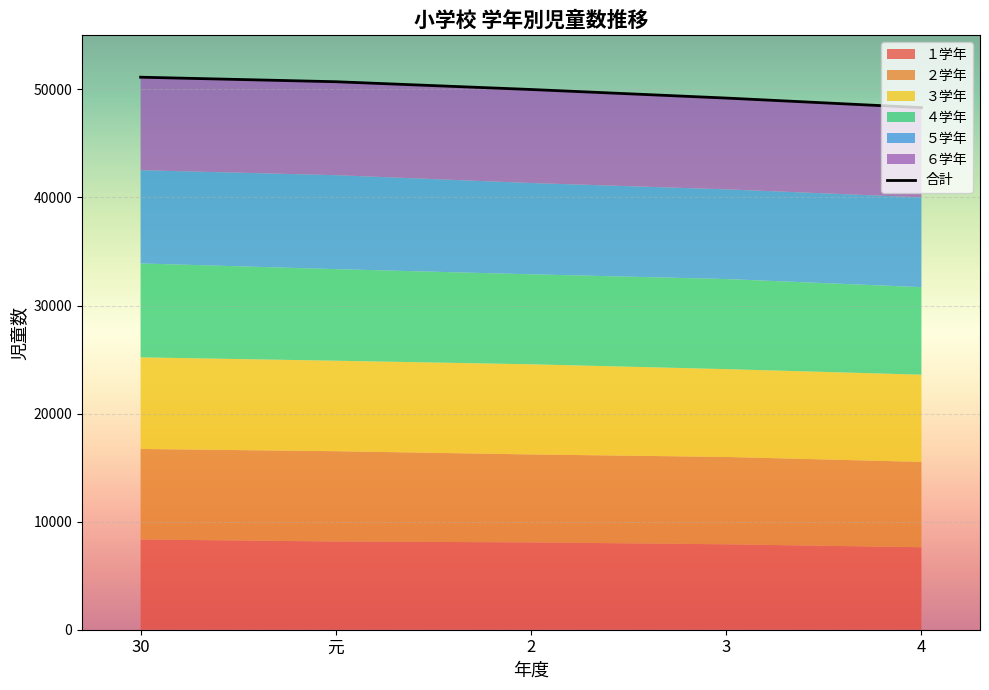

The chart shows a value of 31377 at 2. True or false?

False